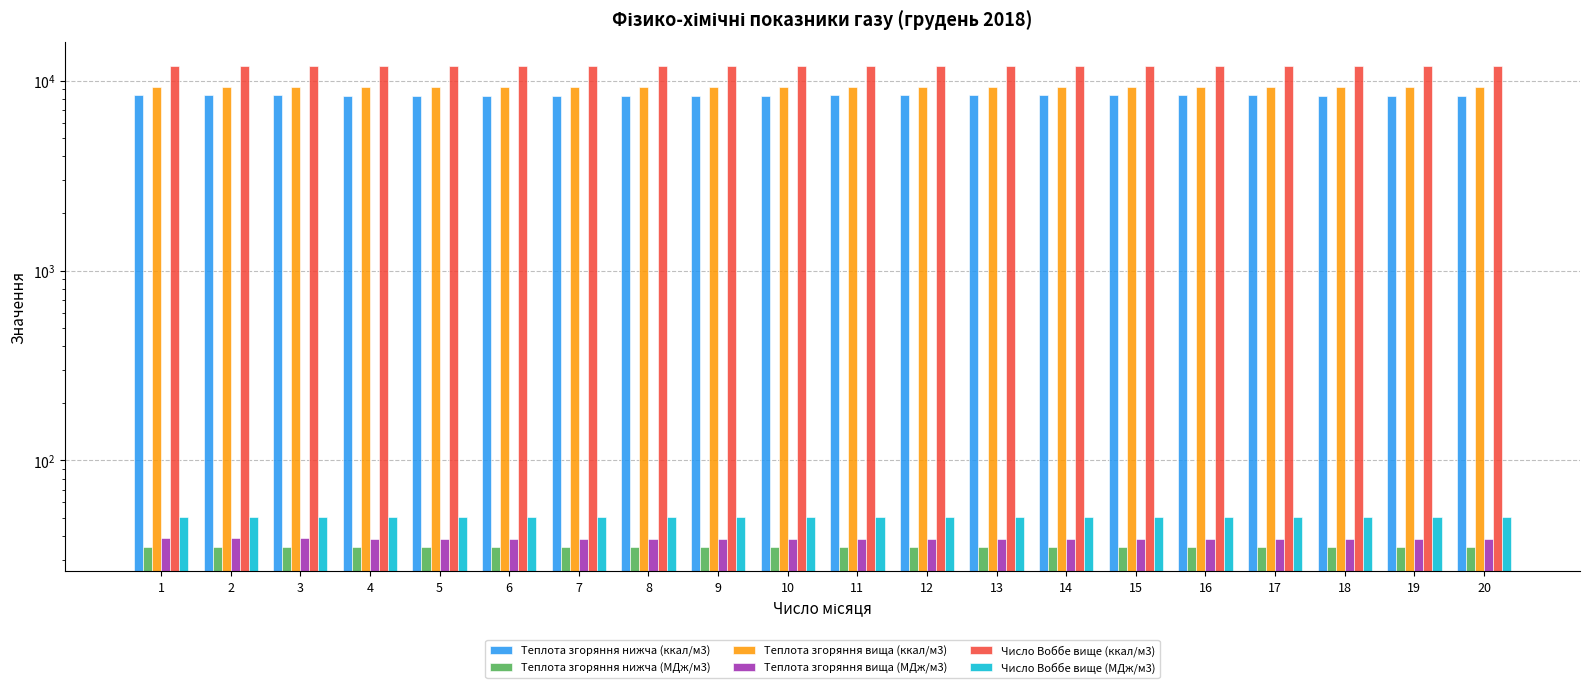

True or false: Число Воббе вище (ккал/м3) has a value of 3102.4 at 13.

False